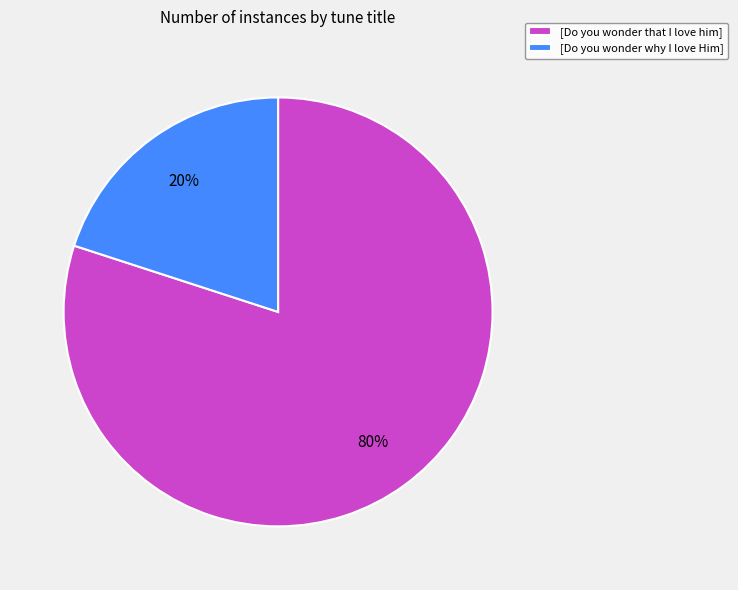

Which category has the biggest portion of the pie?

[Do you wonder that I love him]